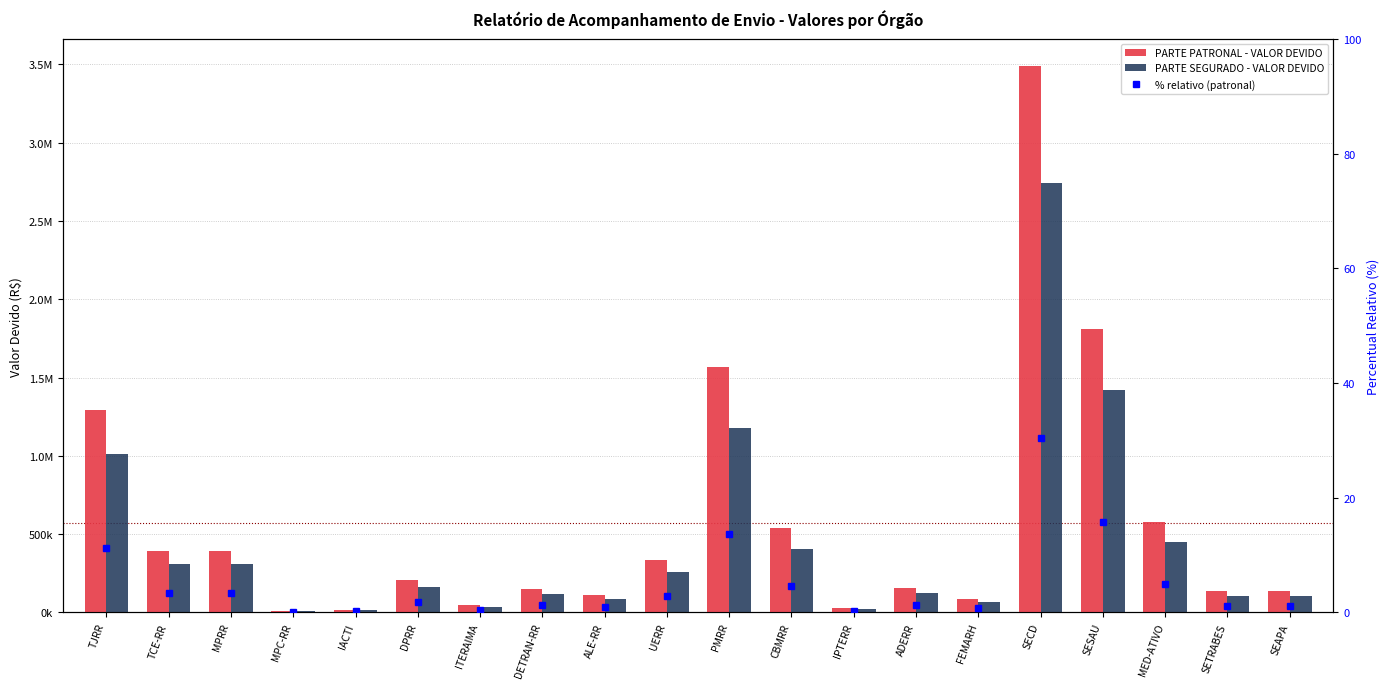

At which category does the chart reach its peak across all series?

SECD